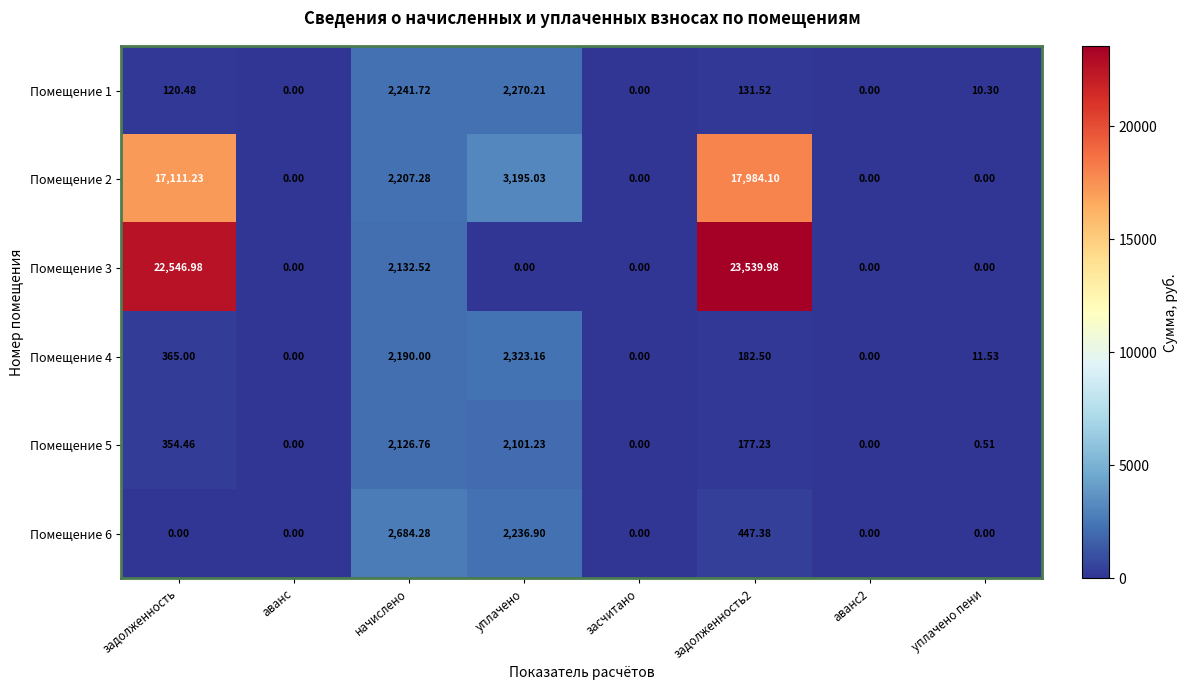

At how many categories does at least one series exceed 22713?

1